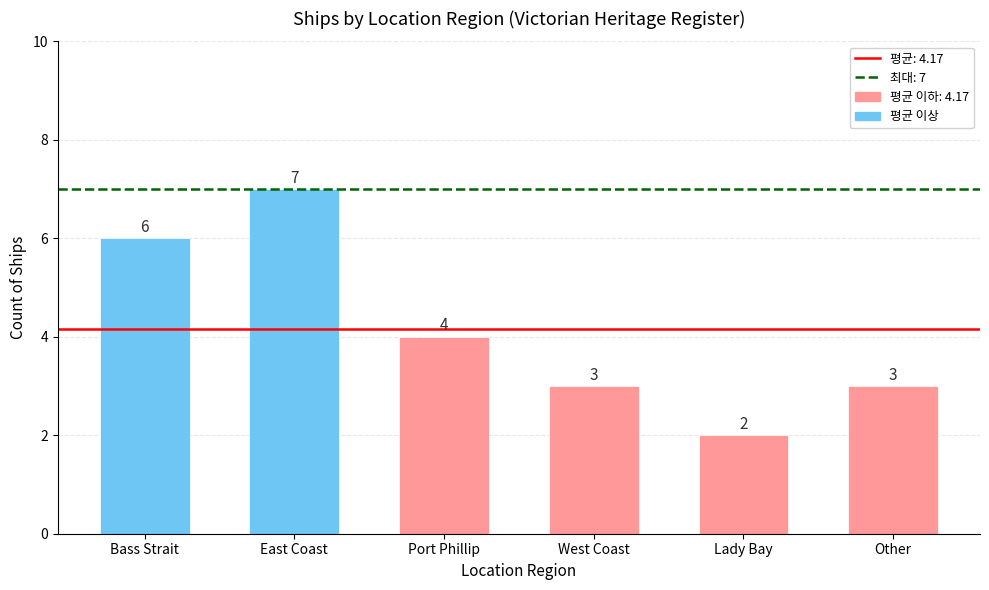

Which has a higher value, Bass Strait or Other?

Bass Strait